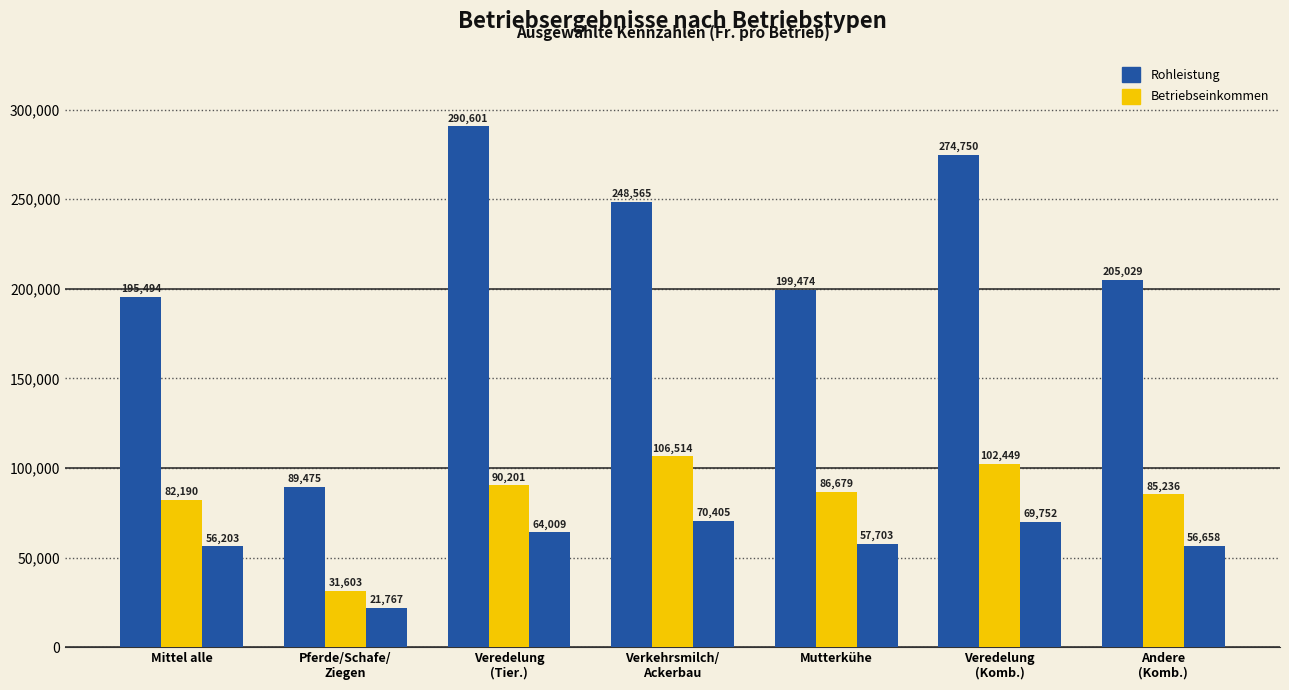

Are the bars grouped side by side (vs. stacked)?

Yes